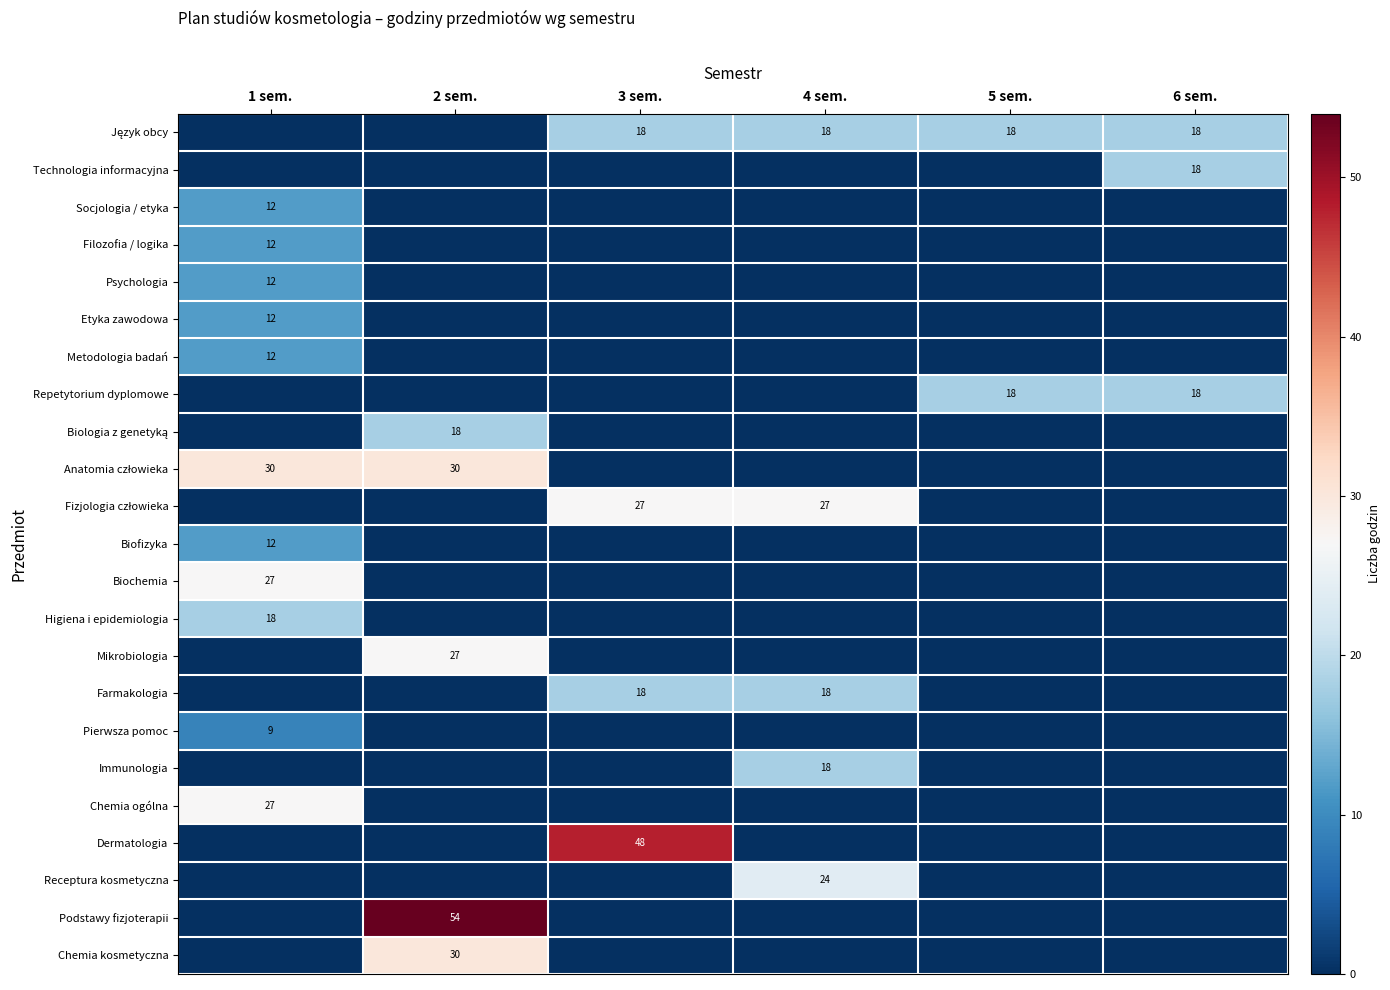

The value of Higiena i epidemiologia at 1 sem. is 28. True or false?

False